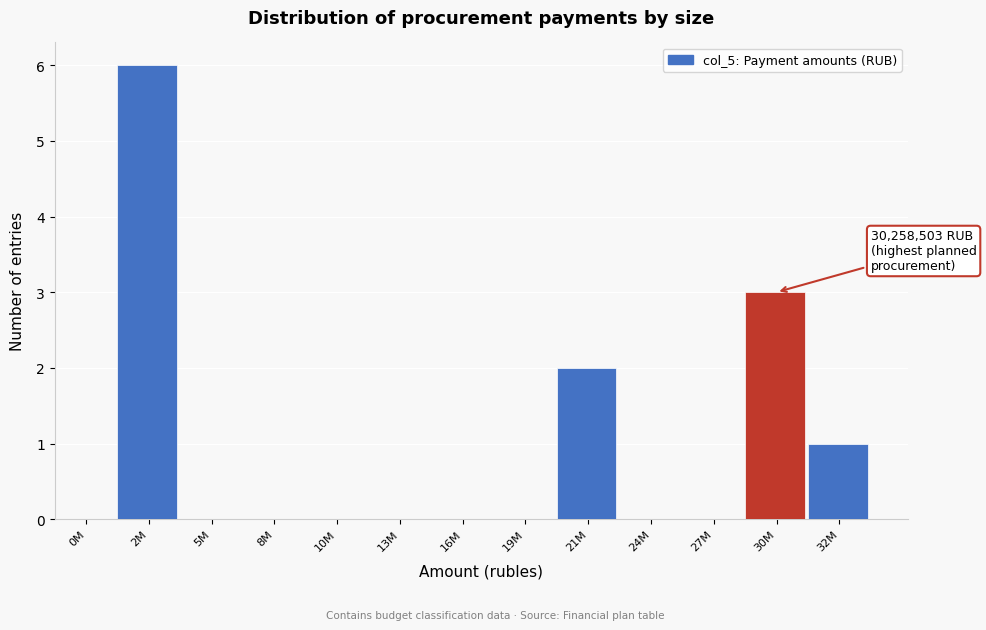

Reading left to right, transcribe all the data shown in this chart.

0M=0	2M=6	5M=0	8M=0	10M=0	13M=0	16M=0	19M=0	21M=2	24M=0	27M=0	30M=3	32M=1